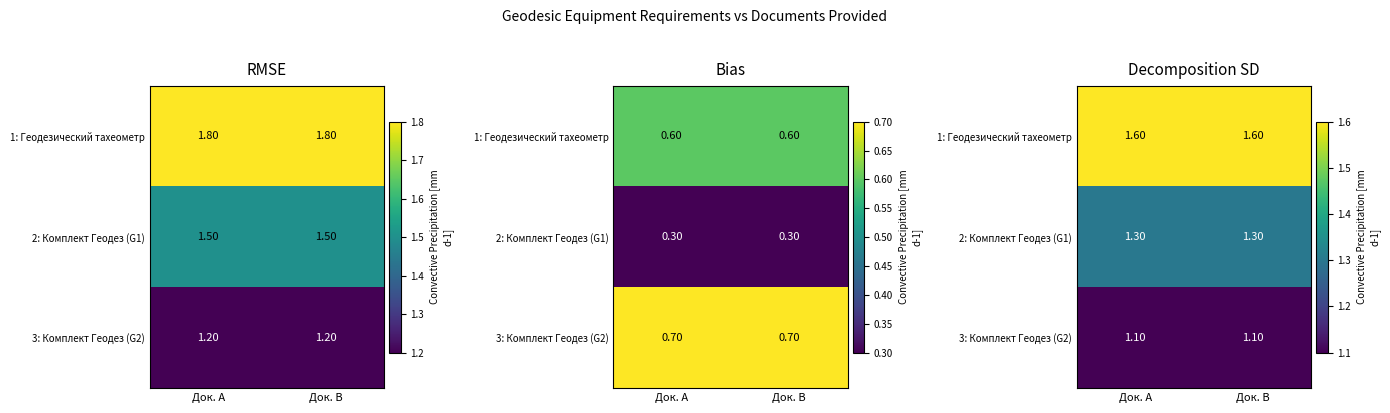

Rank the series by their average value, from lowest to highest.

3: Комплект Геодез (G2), 2: Комплект Геодез (G1), 1: Геодезический тахеометр